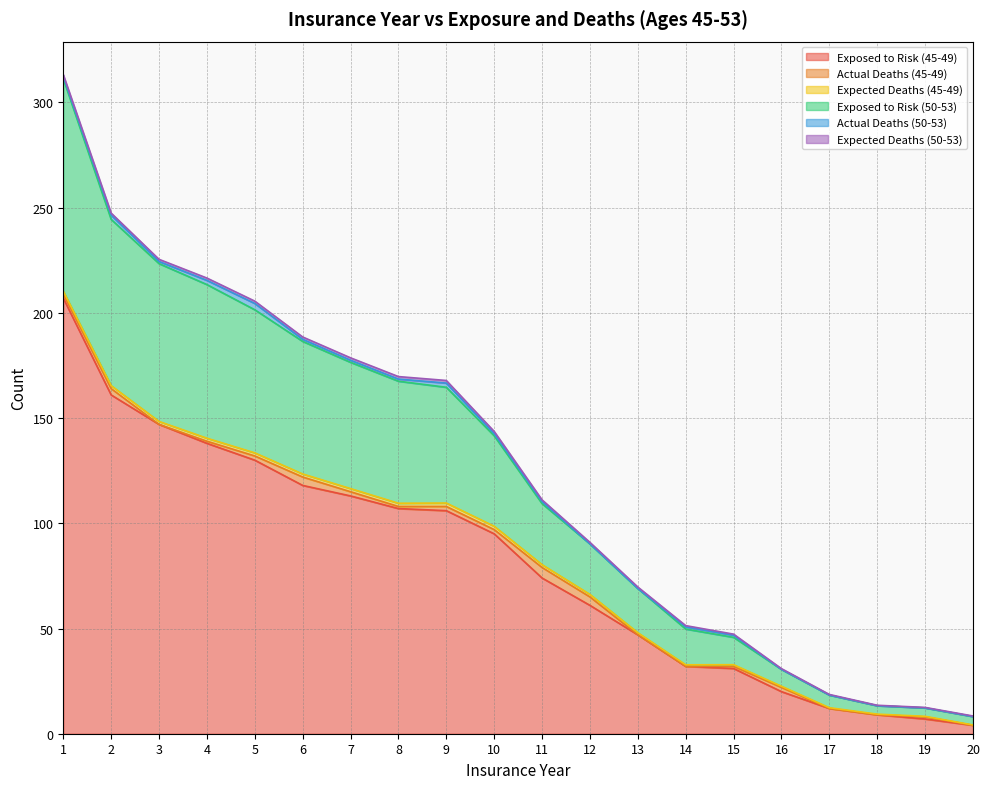

What is the sum of the Expected Deaths (45-49) values at 9 and 7?

3.1